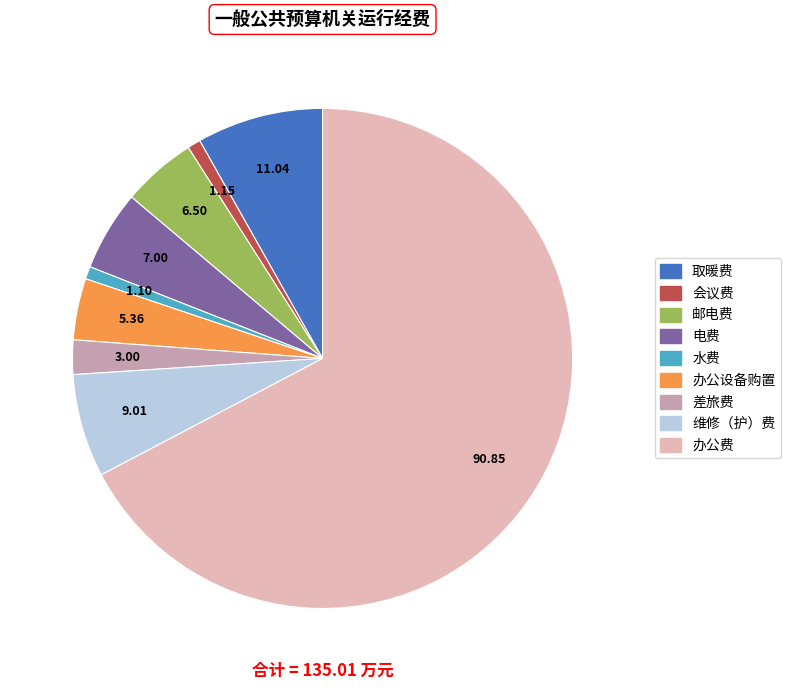

Is 办公费 the majority of the pie?

Yes